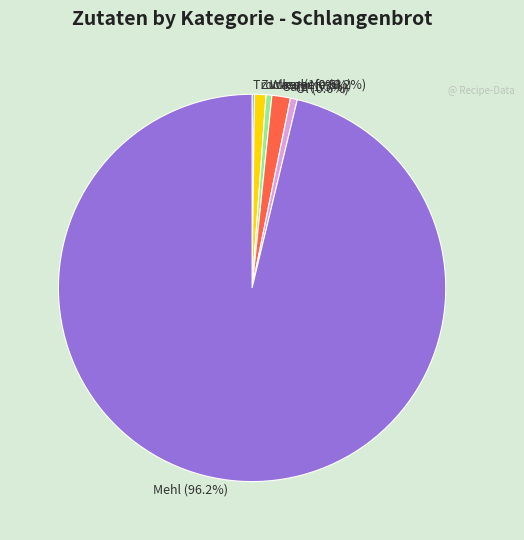

Which category has the biggest portion of the pie?

Mehl